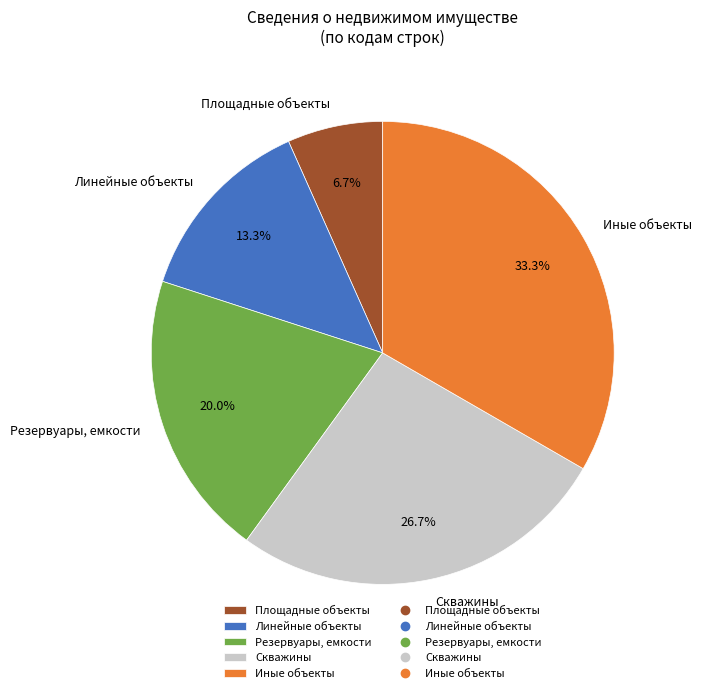

Which slice is the smallest?

Площадные объекты